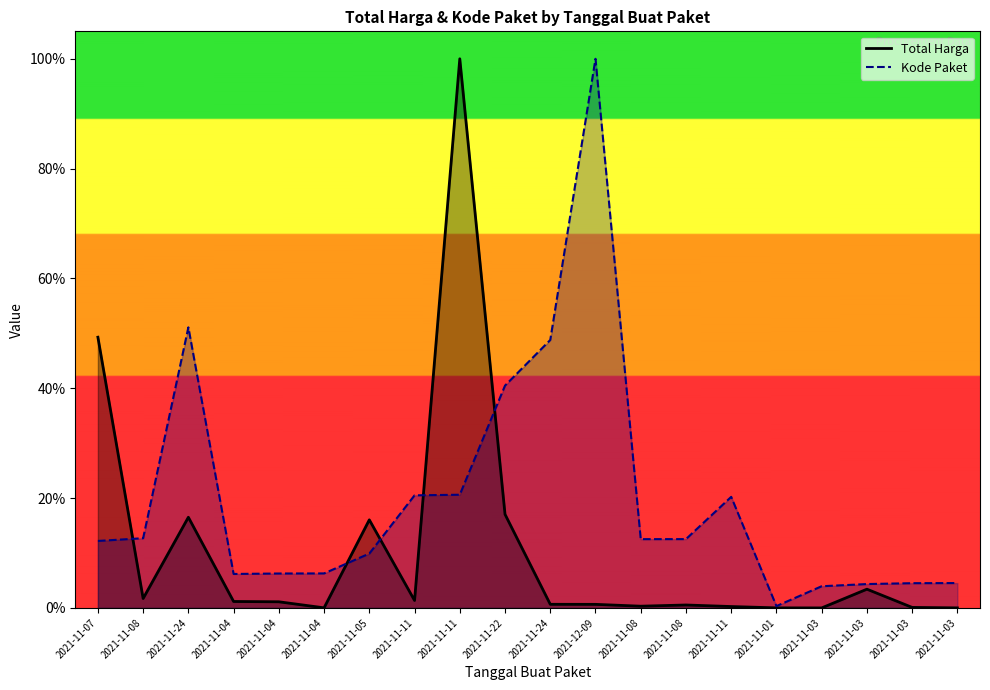

What are all the series names shown in the legend?

Total Harga, Kode Paket